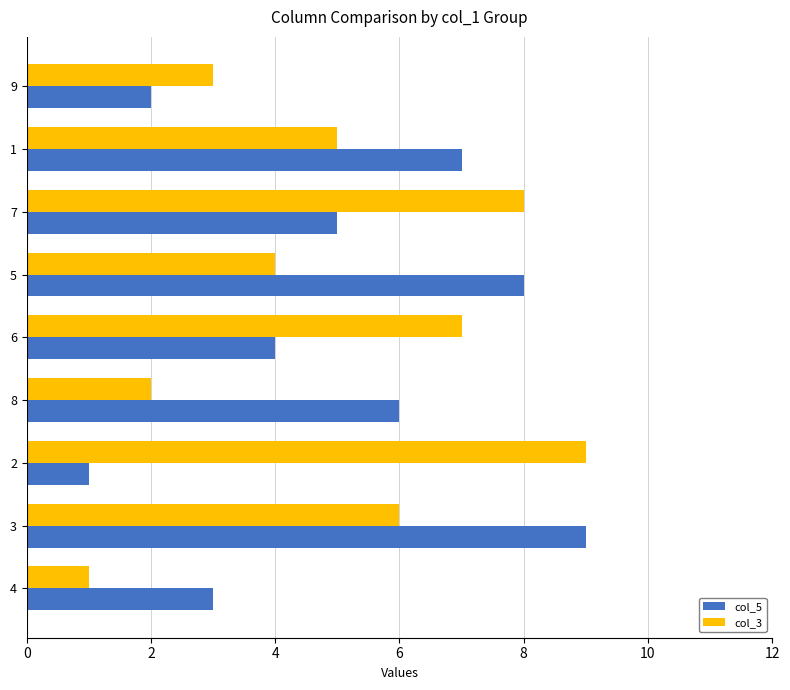

Between 5 and 9, which series saw the biggest shift?

col_5